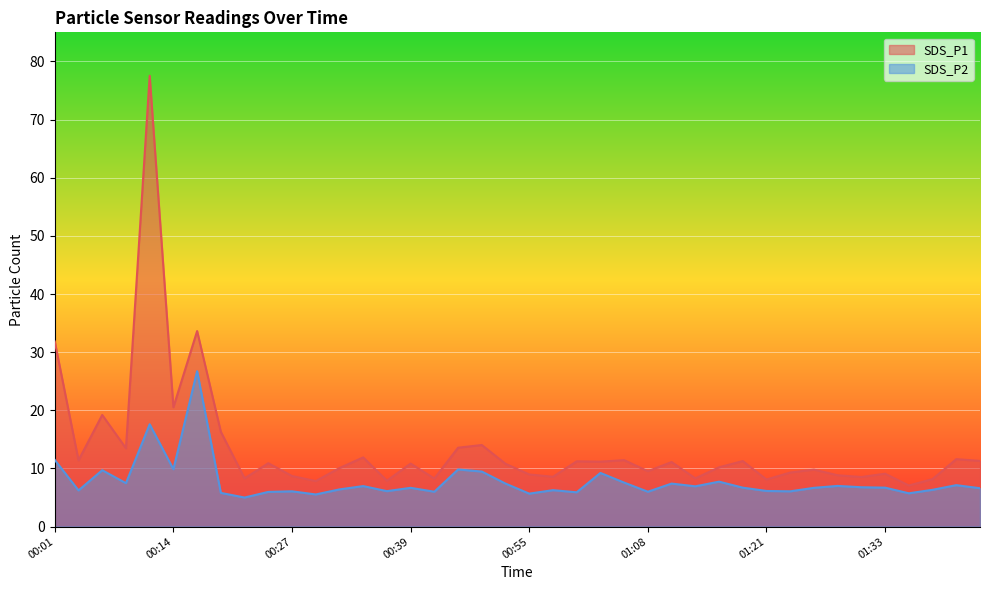

At 01:31, list the series in order from largest to smallest.

SDS_P1, SDS_P2